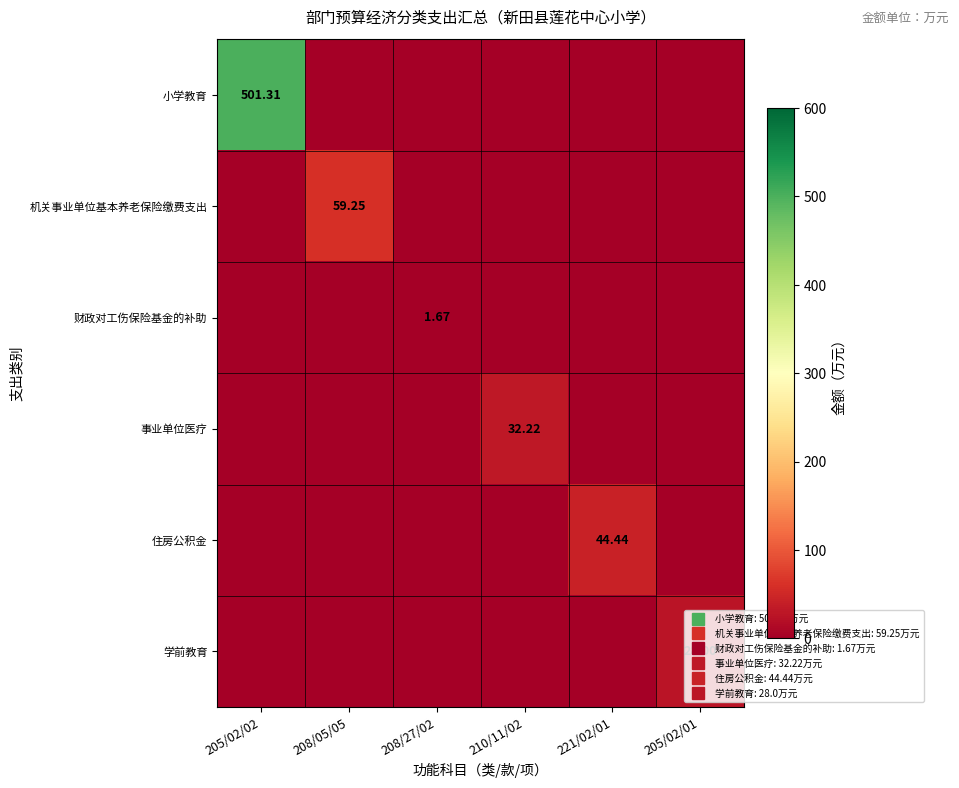

What is the sum of all 财政对工伤保险基金的补助 values?

1.7